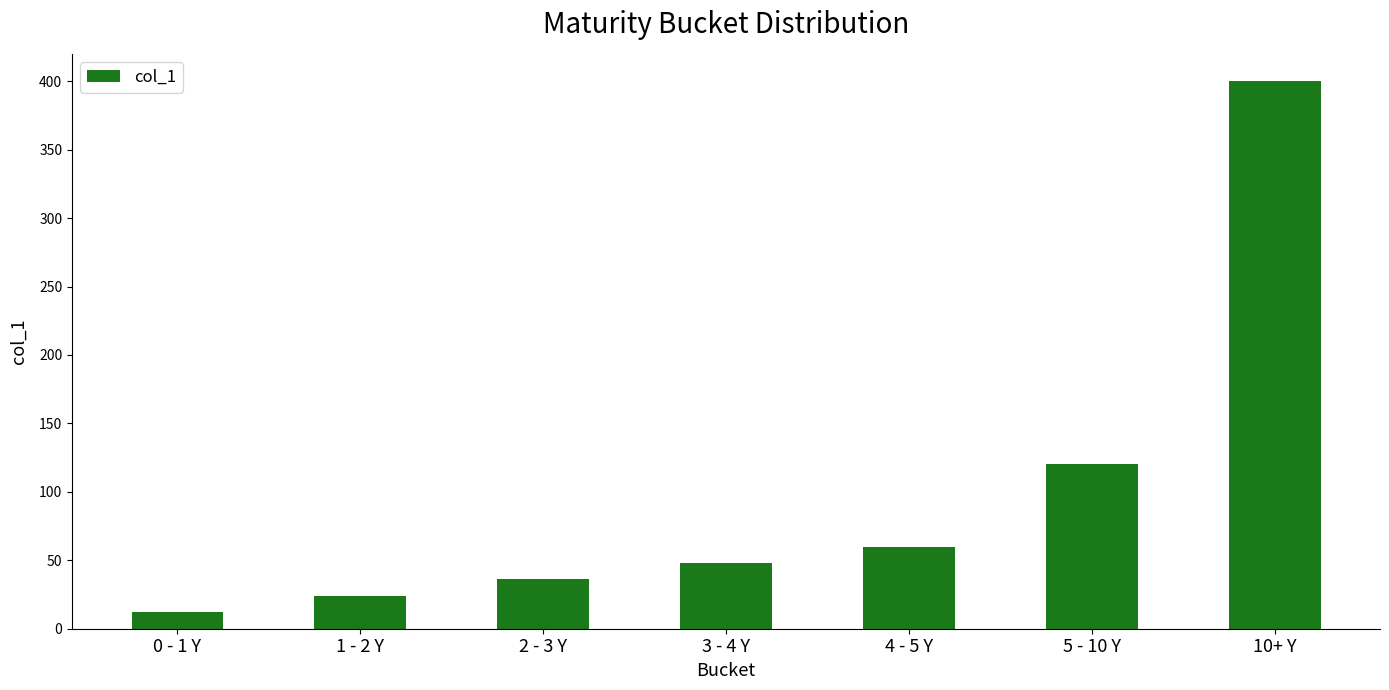

Reading left to right, extract all data points from this chart.

12	24	36	48	60	120	400